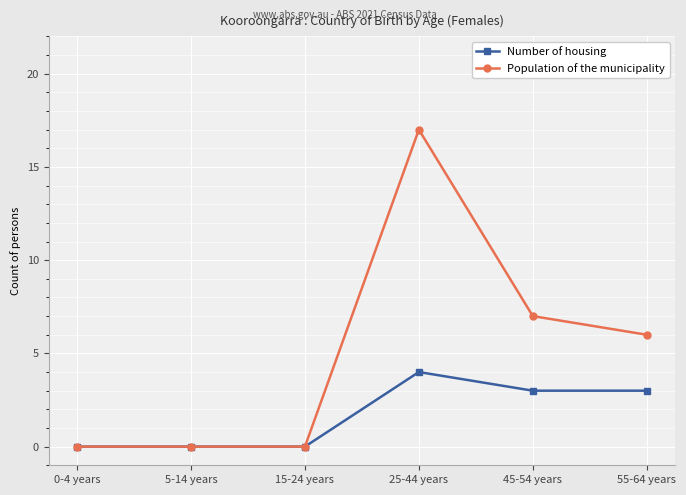

Reading left to right, extract all data points from this chart.

Number of housing: 0-4 years=0	5-14 years=0	15-24 years=0	25-44 years=4	45-54 years=3	55-64 years=3
Population of the municipality: 0-4 years=0	5-14 years=0	15-24 years=0	25-44 years=17	45-54 years=7	55-64 years=6